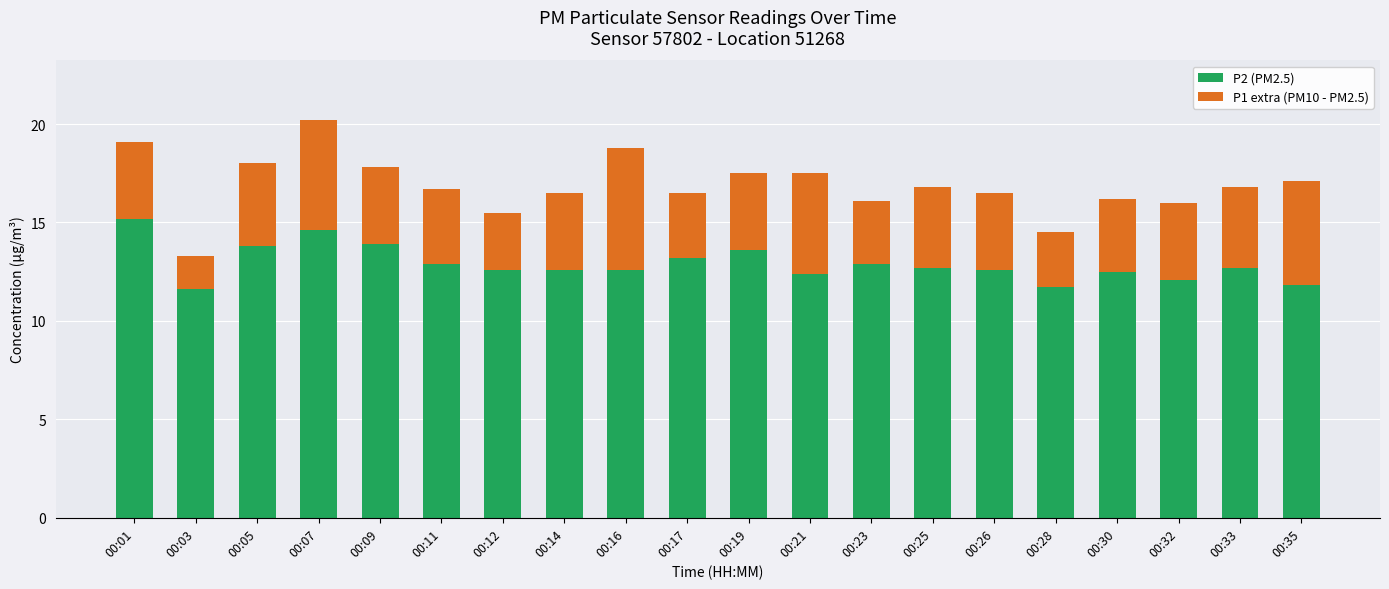

At which category is the sum across all series the highest?

00:07